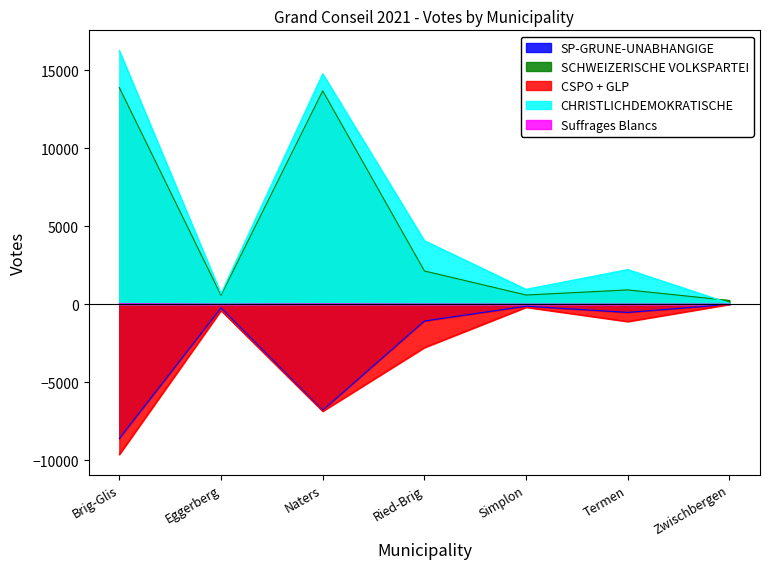

At which label does CHRISTLICHDEMOKRATISCHE reach its peak?

Brig-Glis